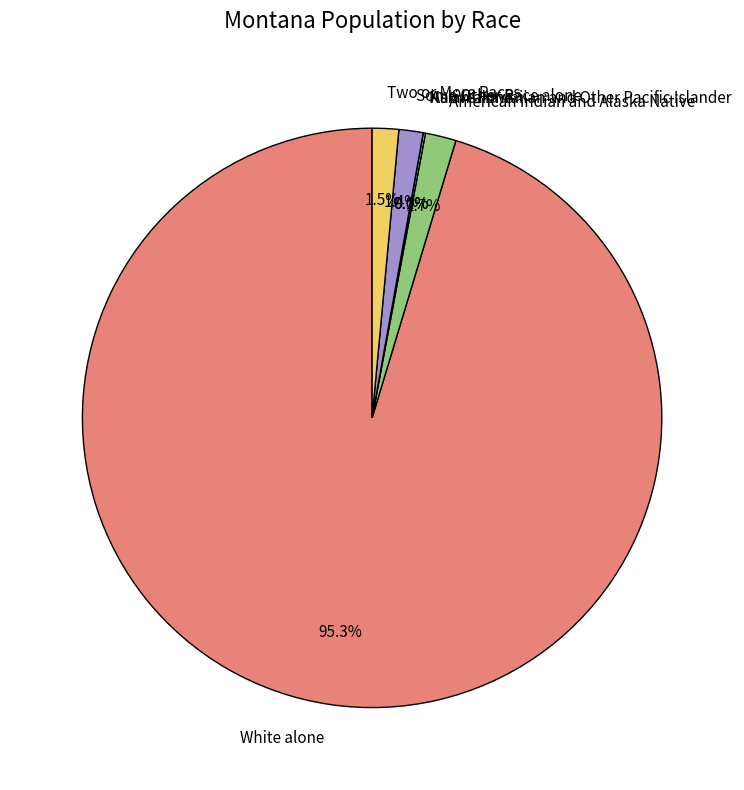

How many segments does this pie chart have?

6